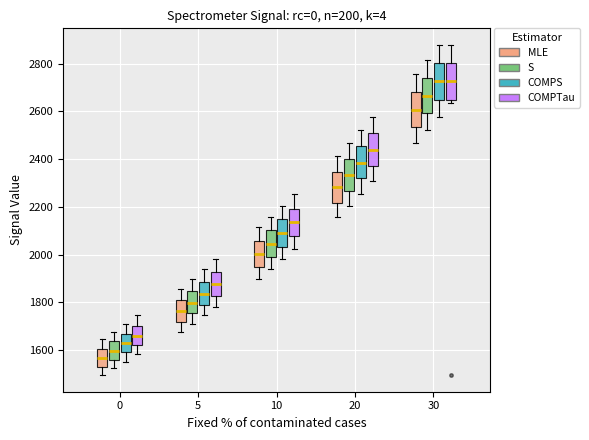

Reading left to right, read every box against the y-axis: the position of its median line, the range the box covers, and the ends of its whiskers. The values are not printed on the chart, so give them approximately, as read against the axis.

0 (MLE): median 1560, box 1540 to 1600, whiskers 1500 to 1640
0 (S): median 1600, box 1560 to 1640, whiskers 1520 to 1680
0 (COMPS): median 1620, box 1600 to 1660, whiskers 1560 to 1720
0 (COMPTau): median 1660, box 1620 to 1700, whiskers 1580 to 1740
5 (MLE): median 1760, box 1720 to 1800, whiskers 1680 to 1860
5 (S): median 1800, box 1760 to 1840, whiskers 1720 to 1900
5 (COMPS): median 1840, box 1800 to 1880, whiskers 1740 to 1940
5 (COMPTau): median 1880, box 1820 to 1920, whiskers 1780 to 1980
10 (MLE): median 2000, box 1940 to 2060, whiskers 1900 to 2120
10 (S): median 2040, box 2000 to 2100, whiskers 1940 to 2160
10 (COMPS): median 2100, box 2040 to 2140, whiskers 1980 to 2200
10 (COMPTau): median 2140, box 2080 to 2200, whiskers 2020 to 2260
20 (MLE): median 2280, box 2220 to 2340, whiskers 2160 to 2420
20 (S): median 2340, box 2260 to 2400, whiskers 2200 to 2460
20 (COMPS): median 2380, box 2320 to 2460, whiskers 2260 to 2520
20 (COMPTau): median 2440, box 2380 to 2500, whiskers 2300 to 2580
30 (MLE): median 2600, box 2540 to 2680, whiskers 2460 to 2760
30 (S): median 2660, box 2600 to 2740, whiskers 2520 to 2820
30 (COMPS): median 2720, box 2640 to 2800, whiskers 2580 to 2880
30 (COMPTau): median 2720, box 2640 to 2800, whiskers 2640 (just below the box's lower edge) to 2880